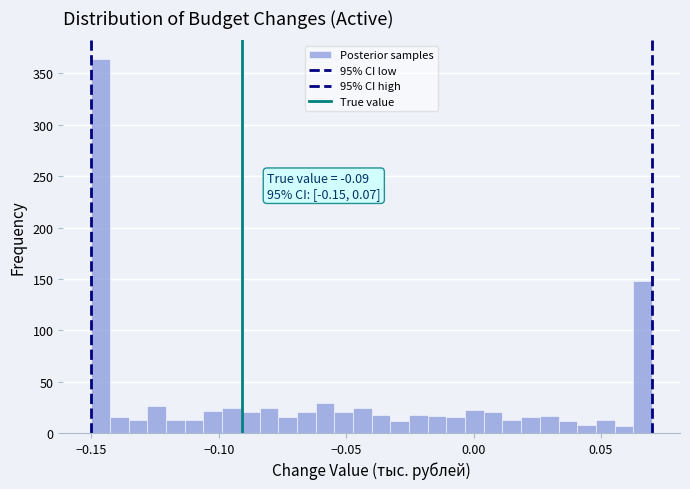

Around what value on the x-axis is the tallest bar? Give the approximate position of its centre, as read against the axis.

-0.145